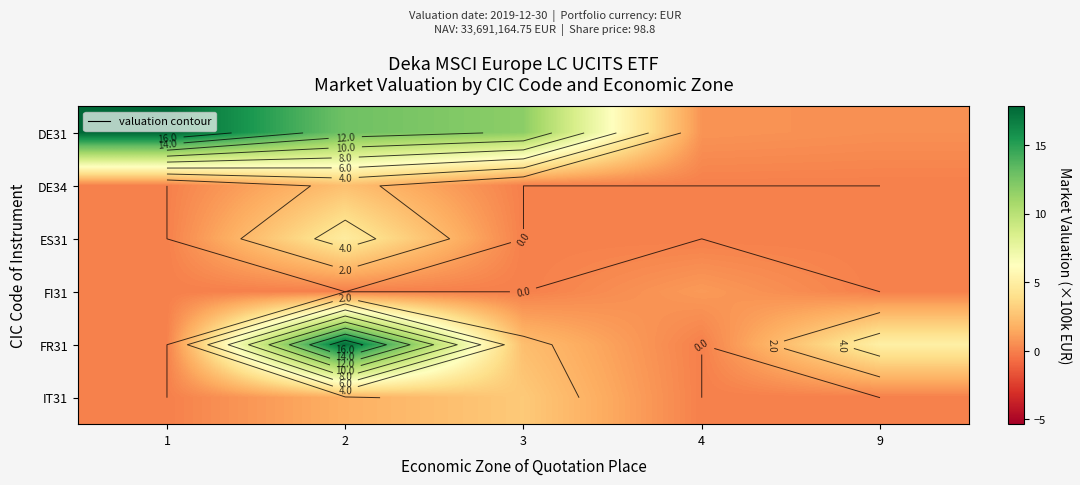

Which series has the widest spread of values?

FR31